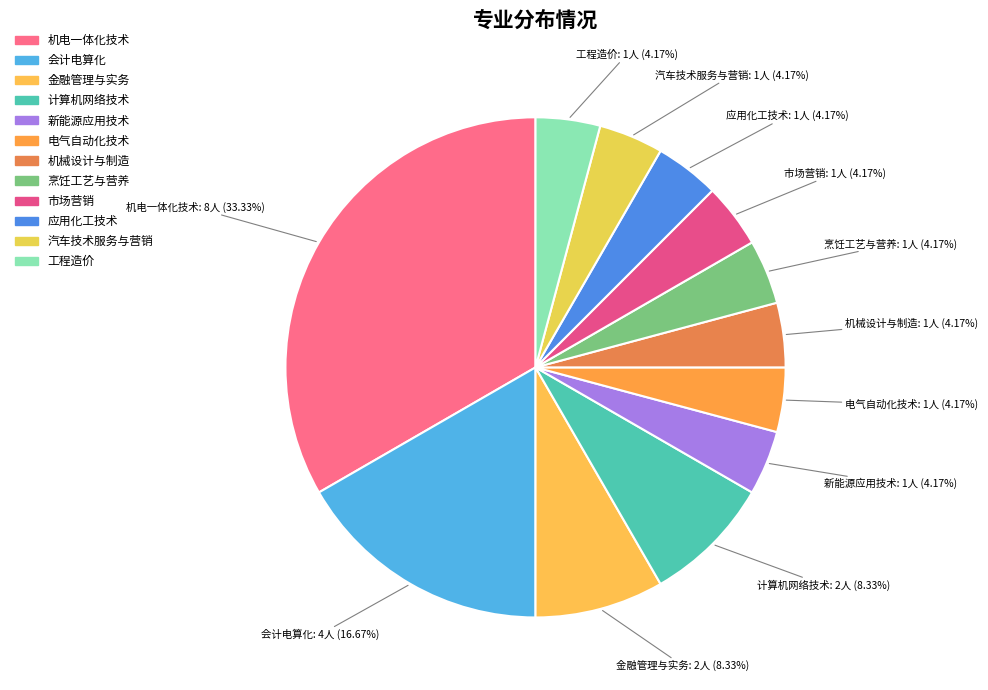

Do 市场营销 and 会计电算化 together represent more than half of the pie?

No